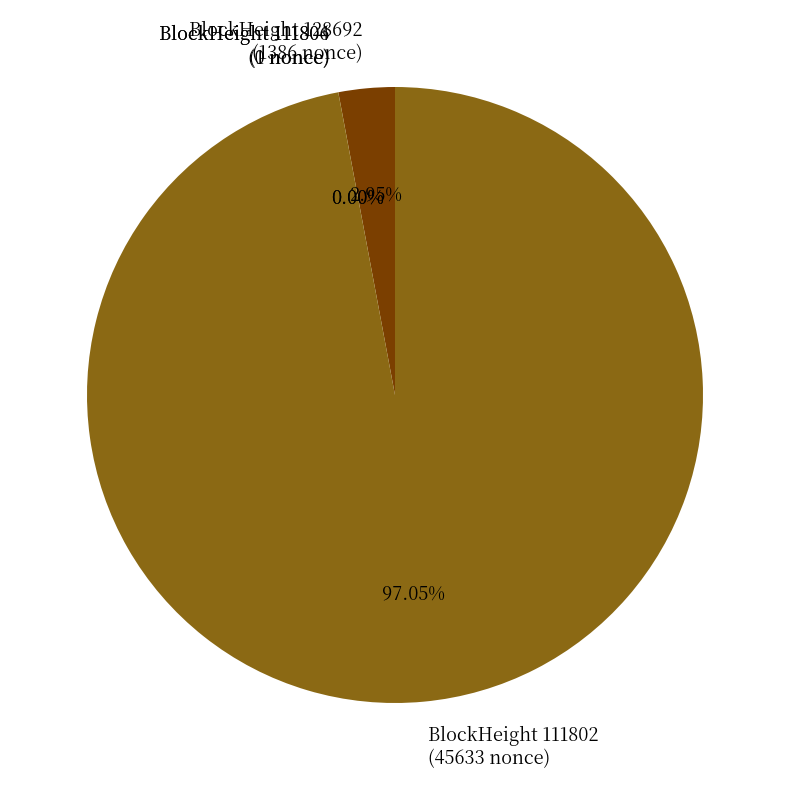

To the nearest percent, what is the average slice percentage?

25%